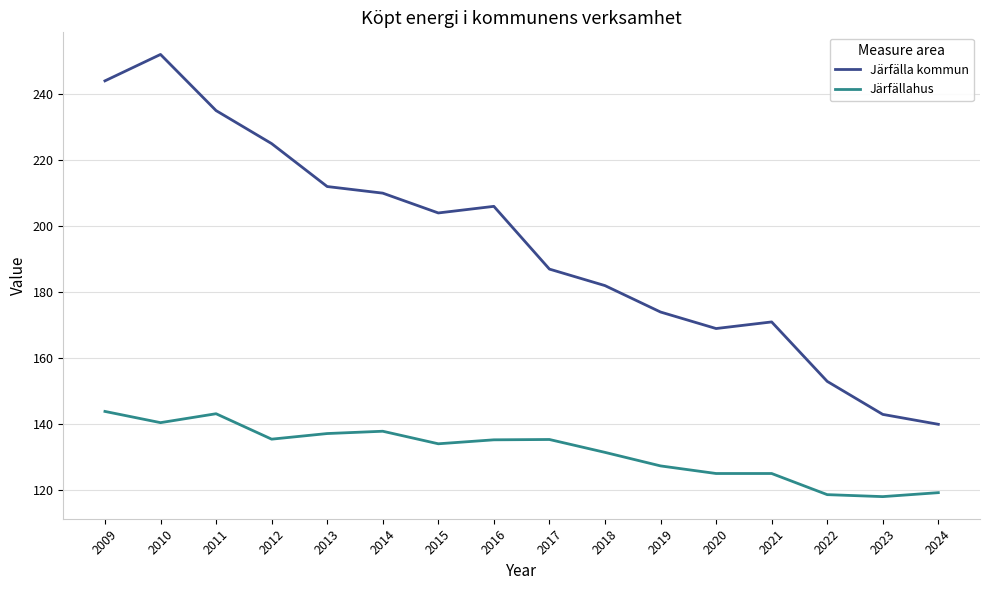

At which label does Järfälla kommun first exceed 204?

2009